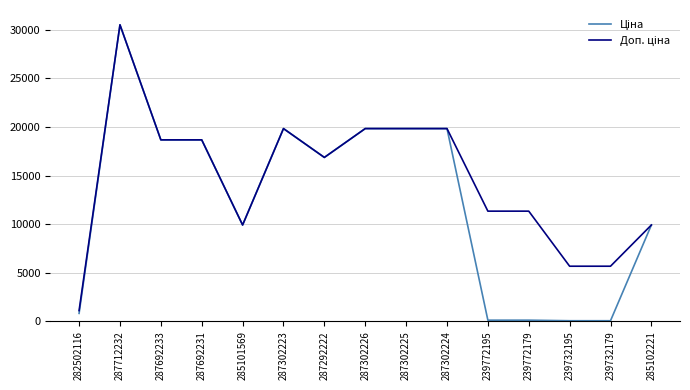

At which category does the chart reach its peak across all series?

287712232